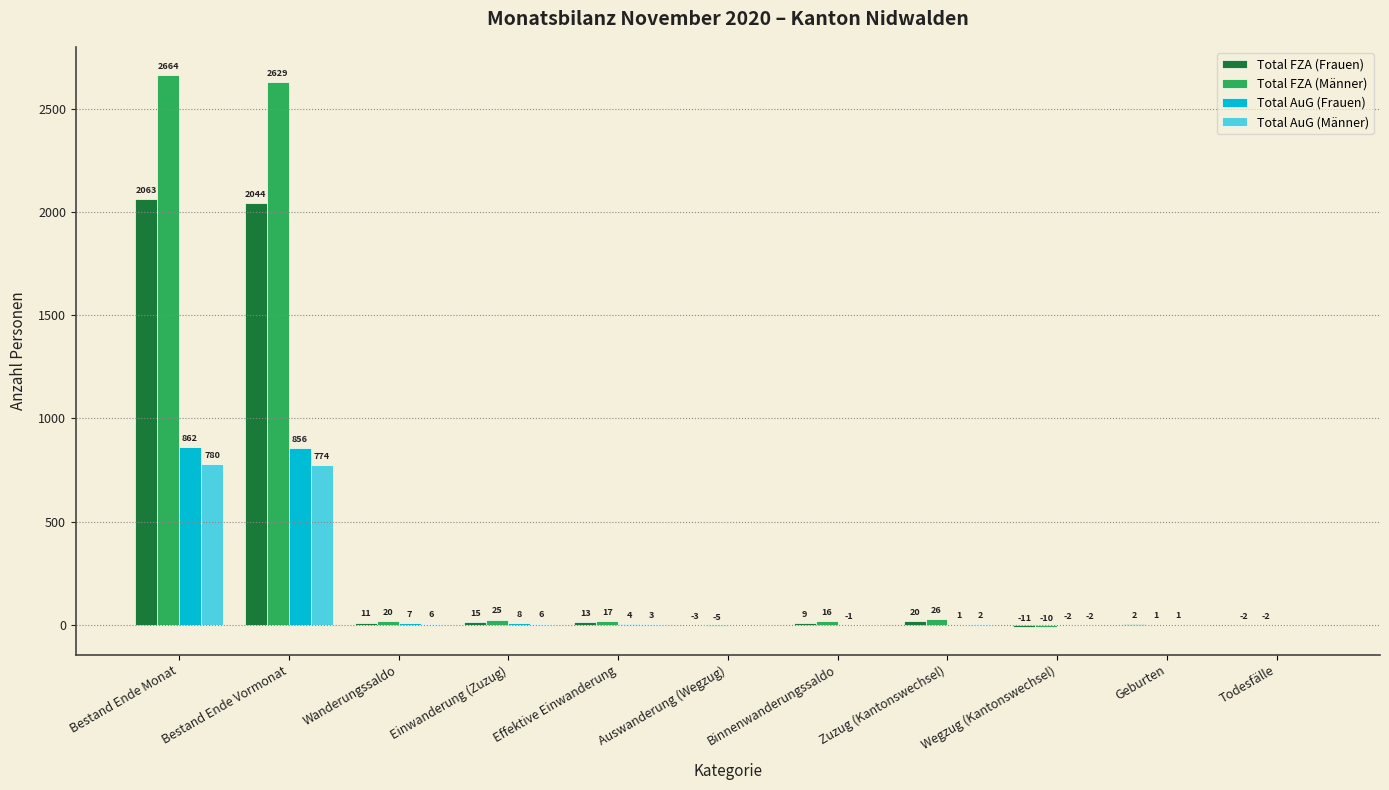

How many series are shown in this chart?

4